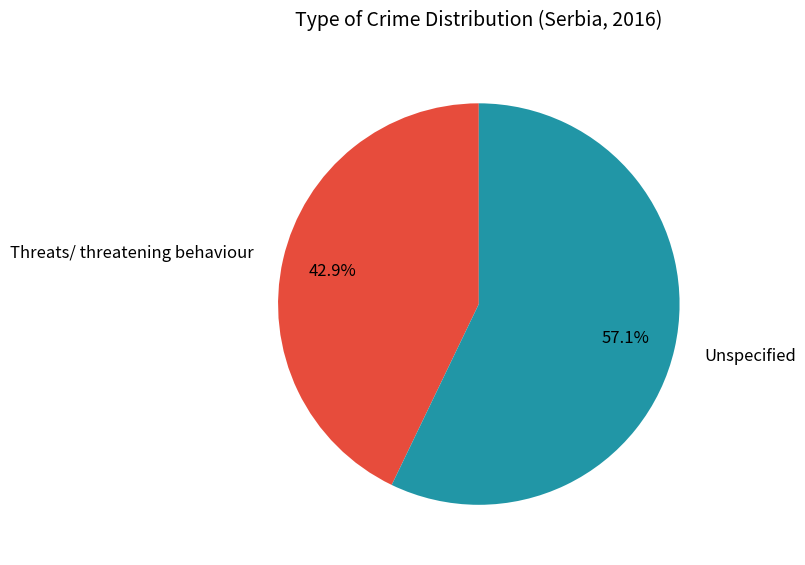

Which slice is the smallest?

Threats/ threatening behaviour